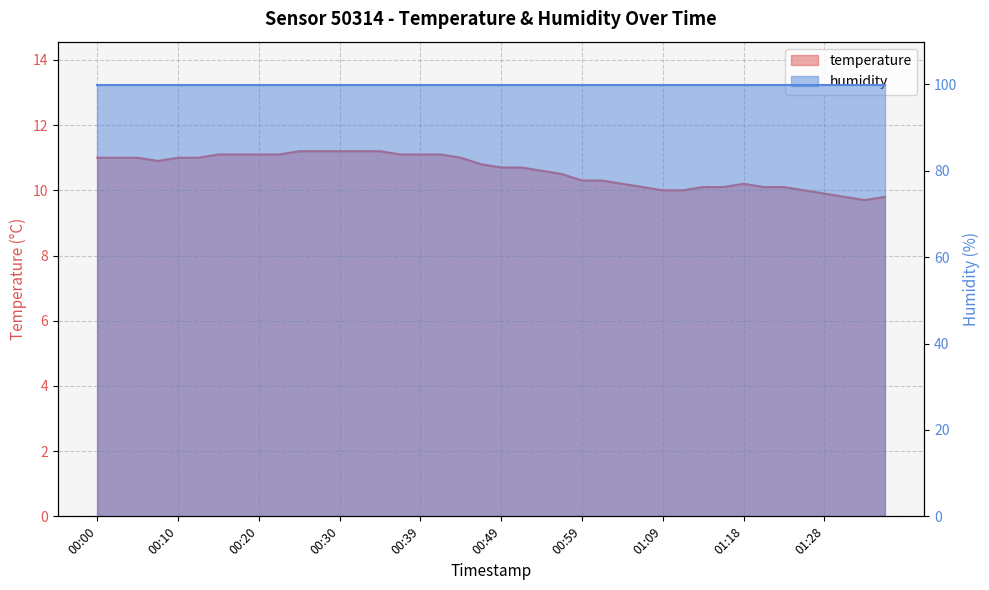

What is the difference between the highest and lowest values at 19?

89.1